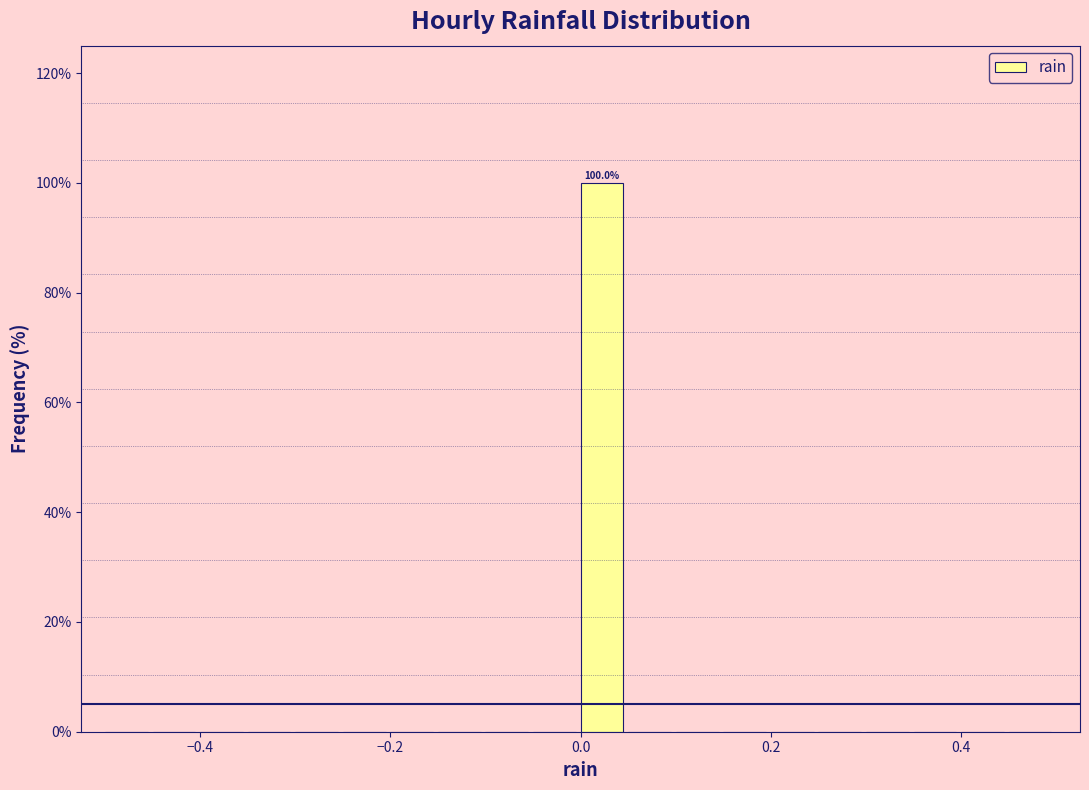

Read against the x-axis, roughly where is the centre of the tallest bar?

0.02